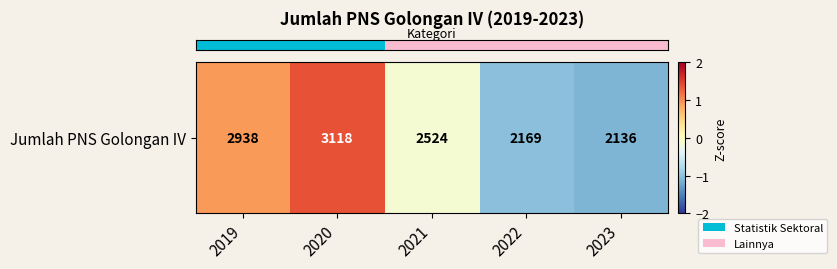

At which label is the value closest to 0?

2021